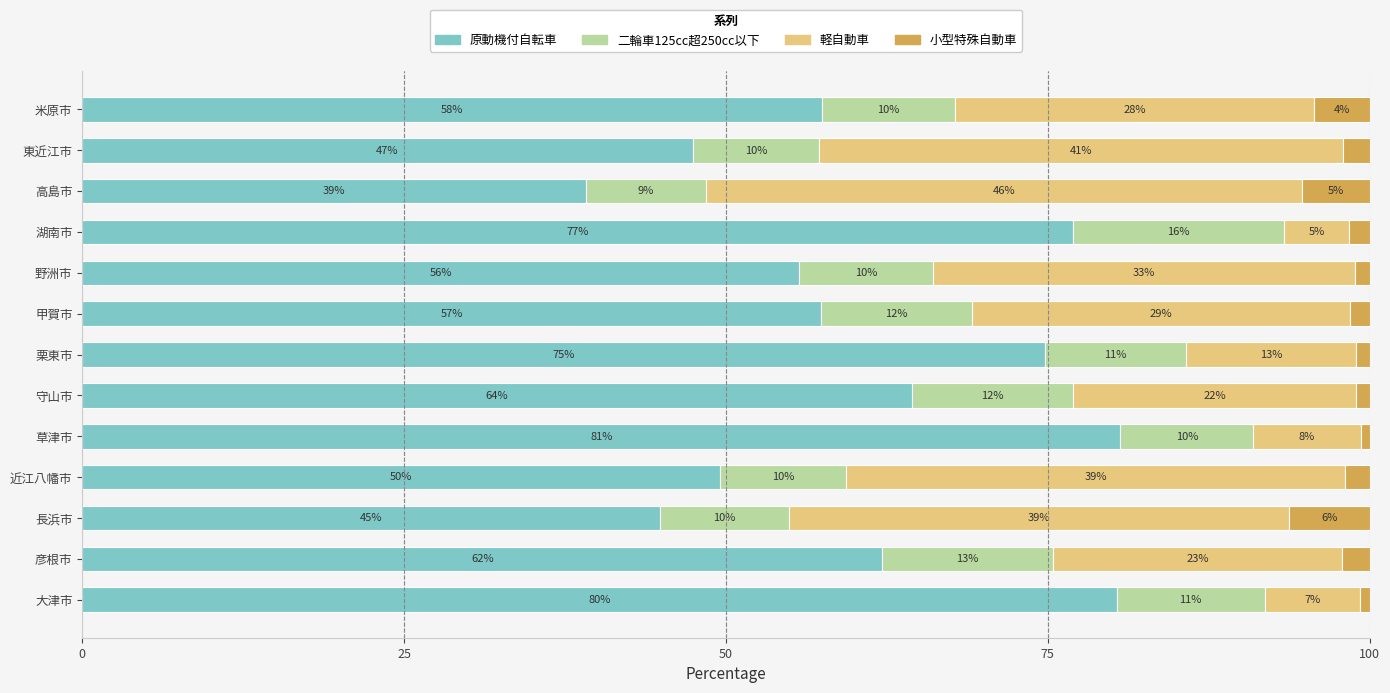

Which category has the highest value in the 原動機付自転車 series?

草津市